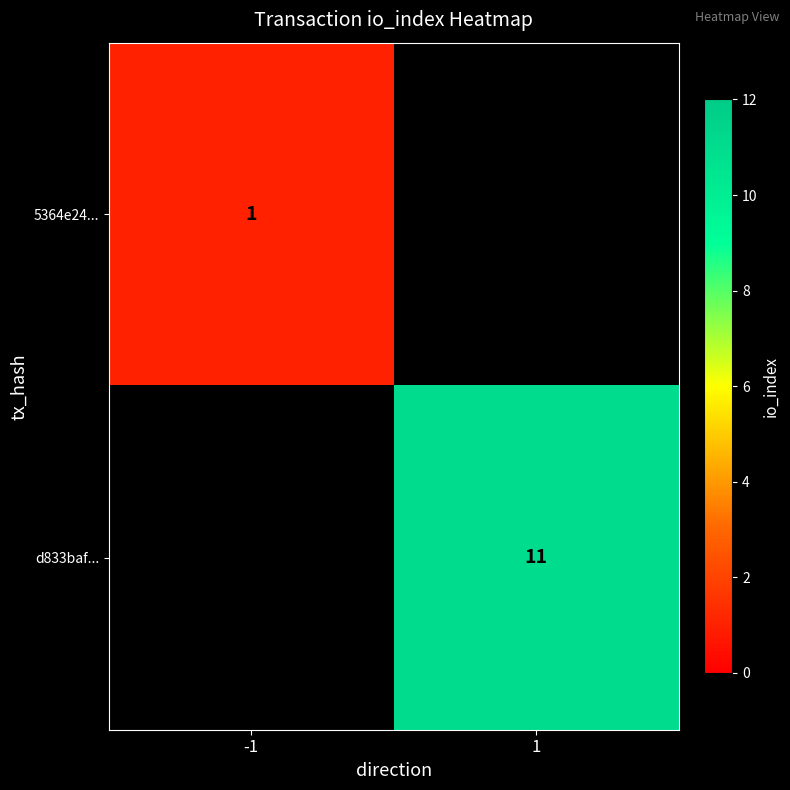

Is the value of 5364e24... at -1 greater than the value of d833baf... at 1?

No